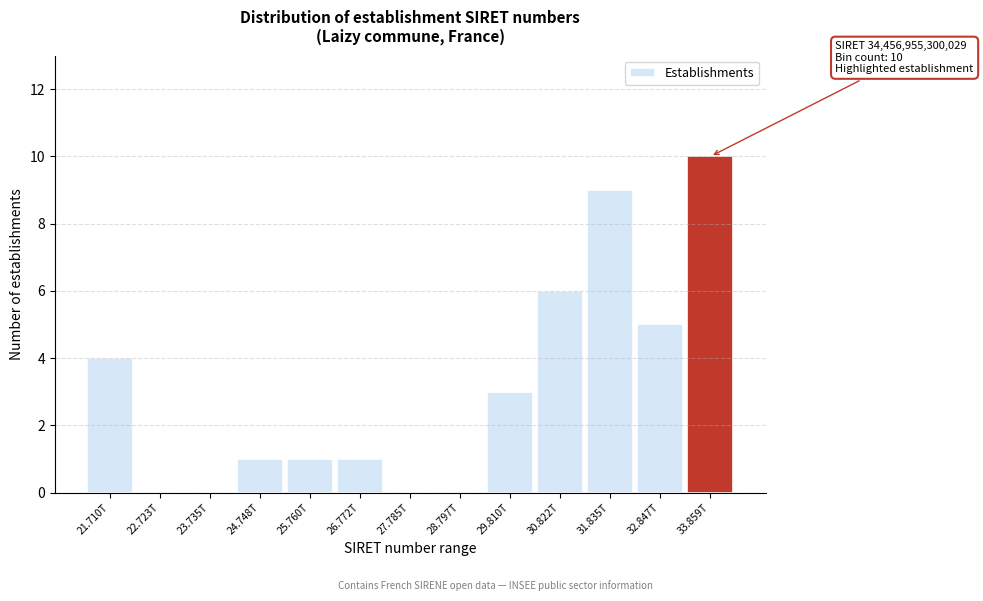

Reading left to right, what are all the values shown in this chart?

21.710T=4	22.723T=0	23.735T=0	24.748T=1	25.760T=1	26.772T=1	27.785T=0	28.797T=0	29.810T=3	30.822T=6	31.835T=9	32.847T=5	33.859T=10